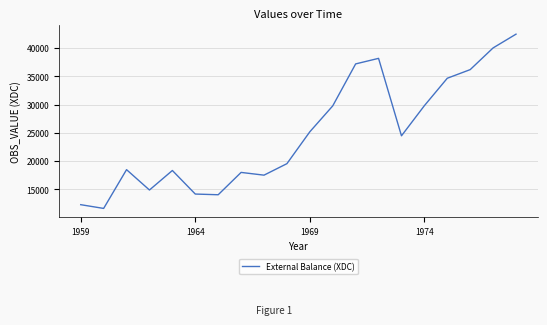

What is the greatest value displayed?

42471